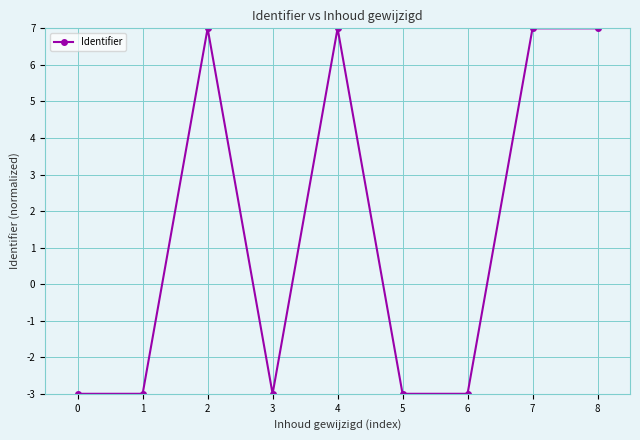

What is the difference between the second highest and second lowest values?

10.0